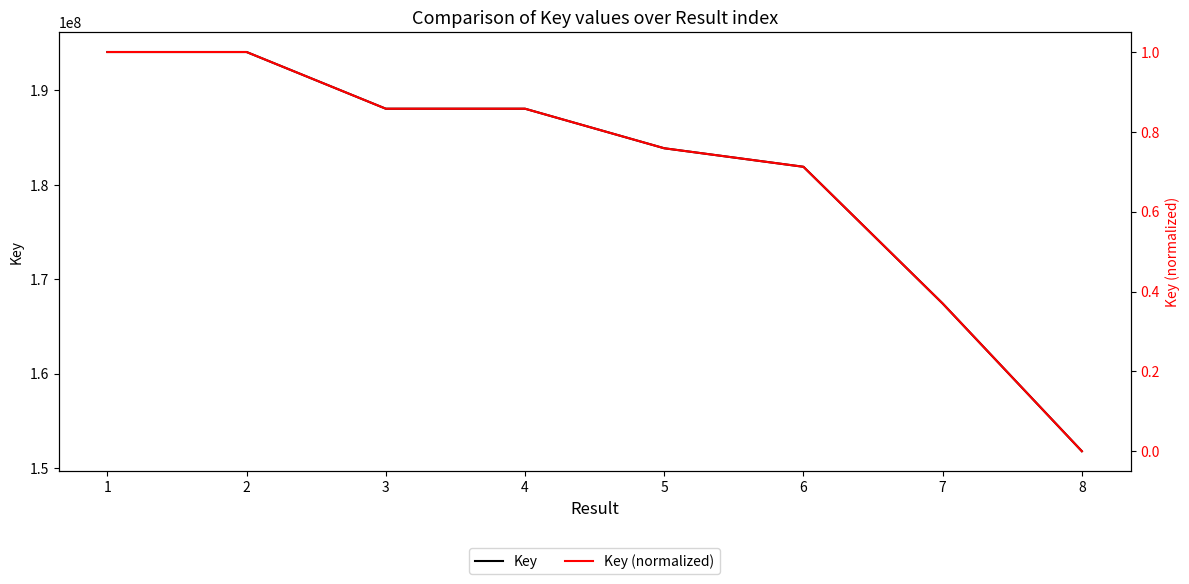

Is it true that Key equals 167426539.0 at 7?

True